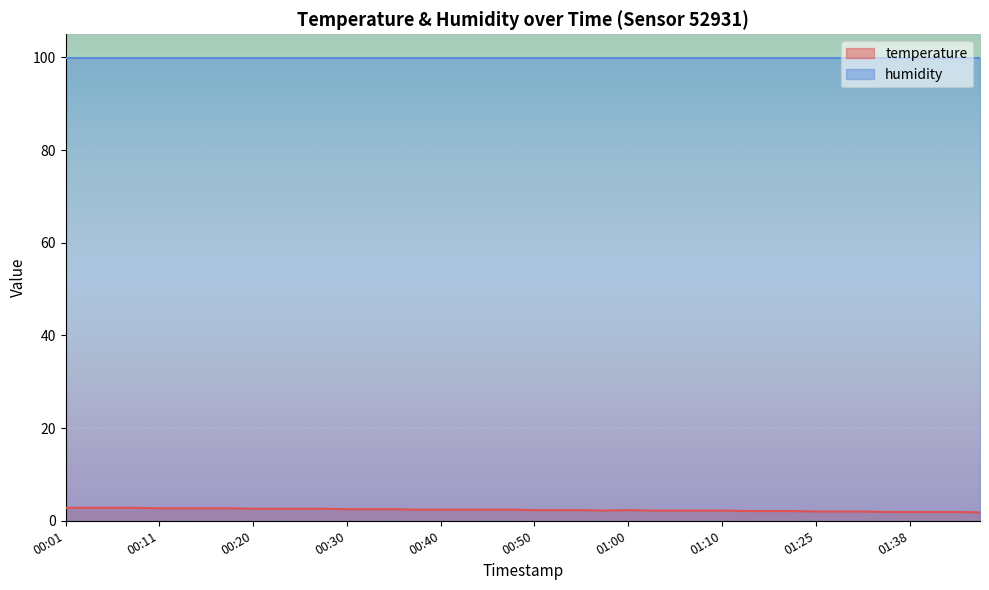

The chart shows a value of 1.9 at 01:36. True or false?

True